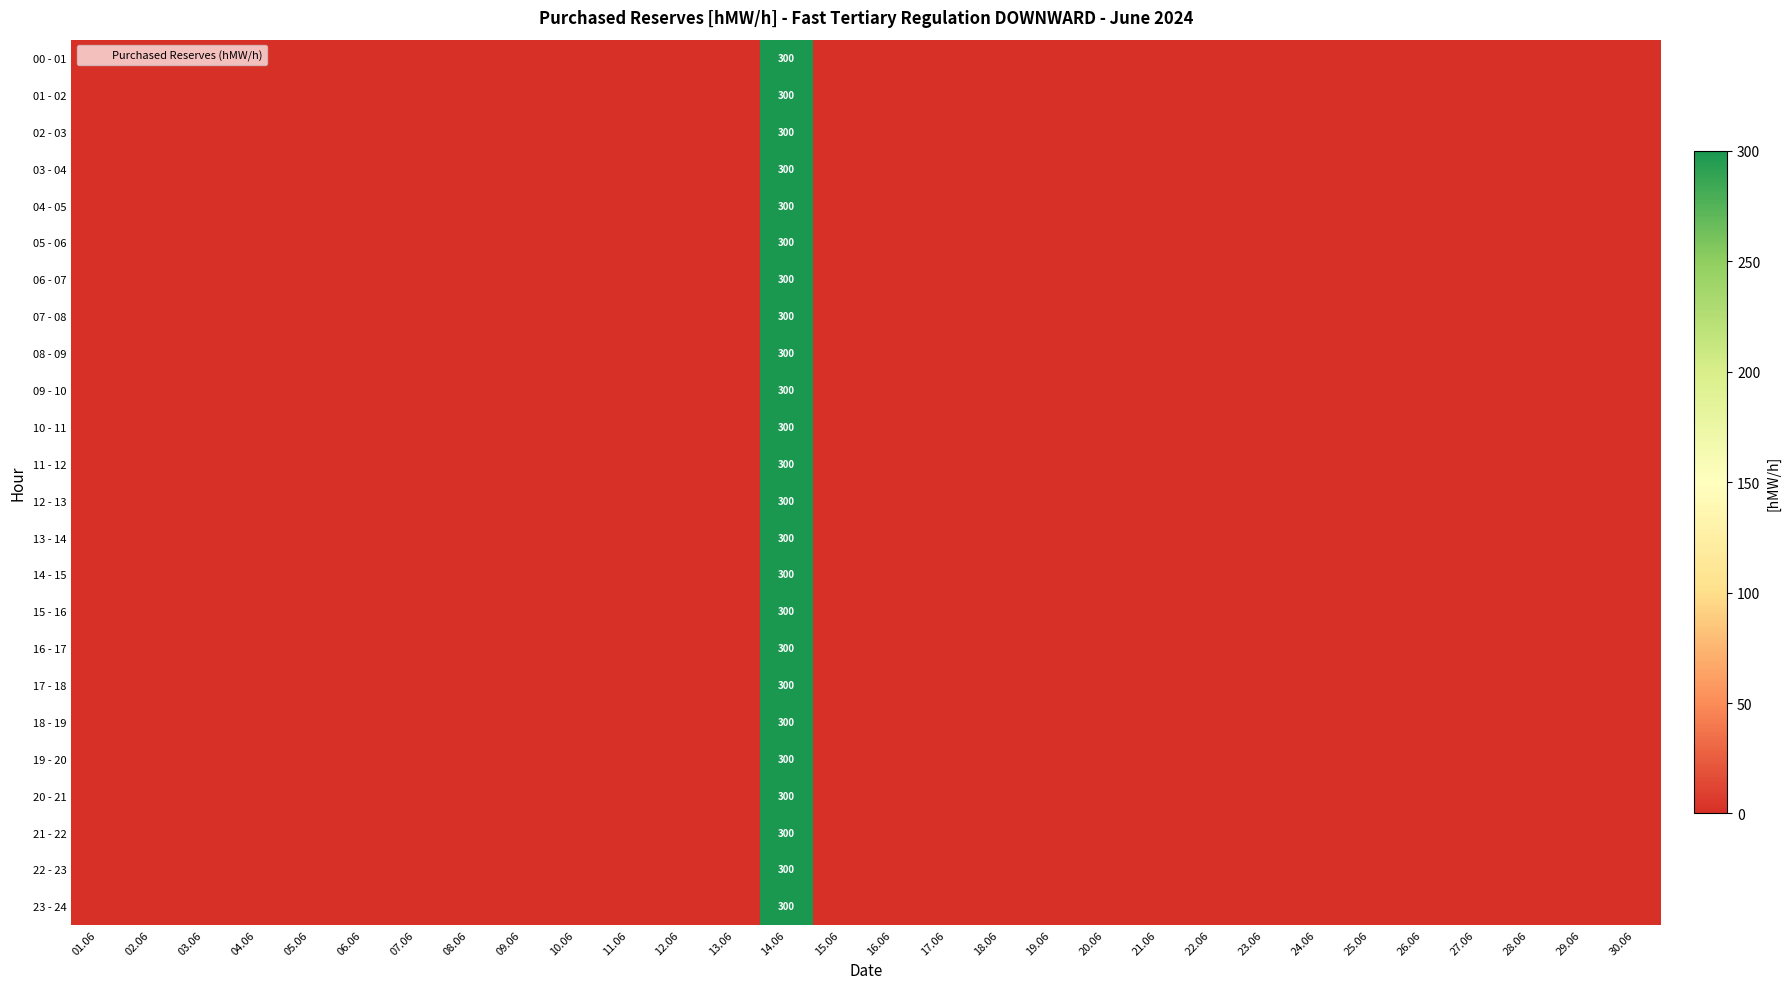

What is the maximum value for 12 - 13?

300